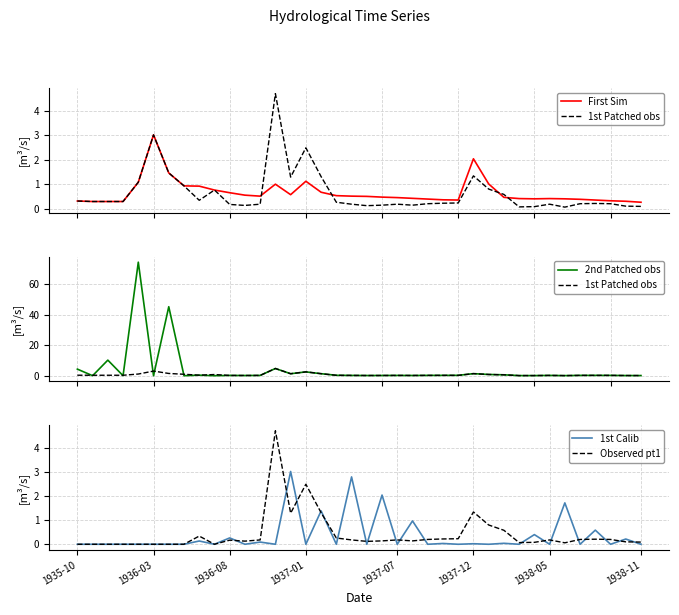

Which series ends up on top after the final intersection of First Sim and Observed pt1?

First Sim